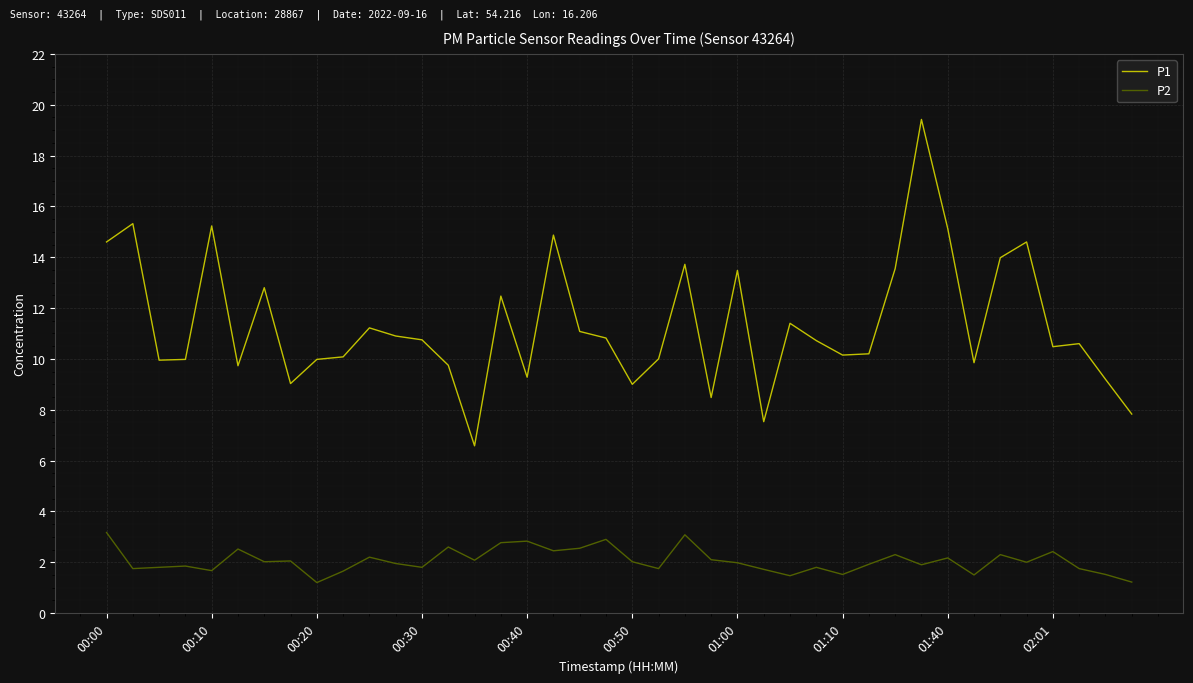

What is the average value of the P2 series?

2.1